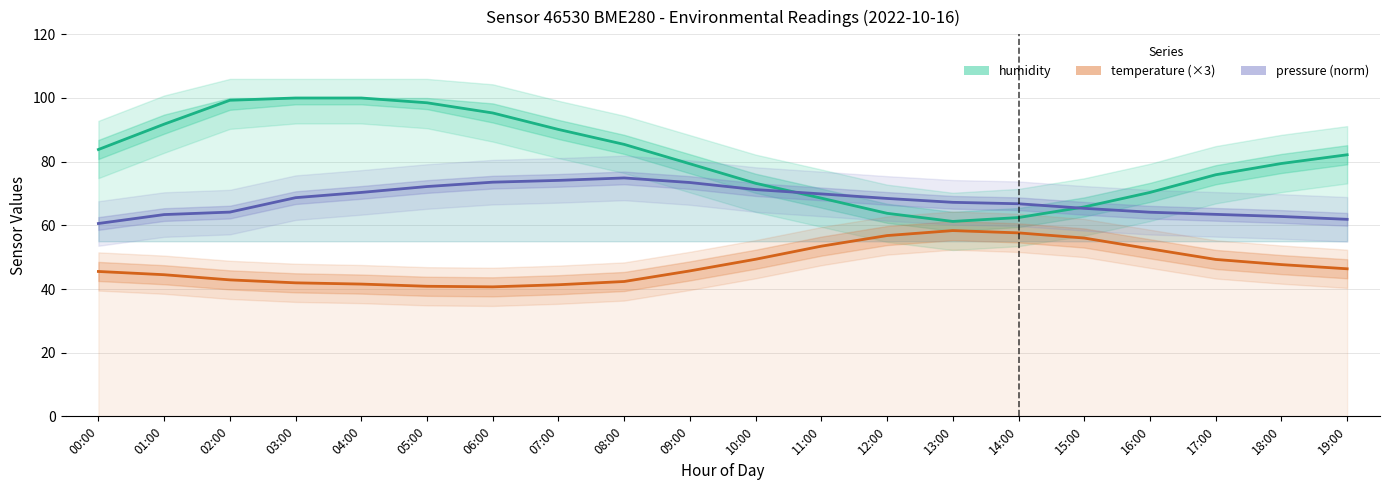

Which series changed the most between 00:00 and 14:00?

humidity